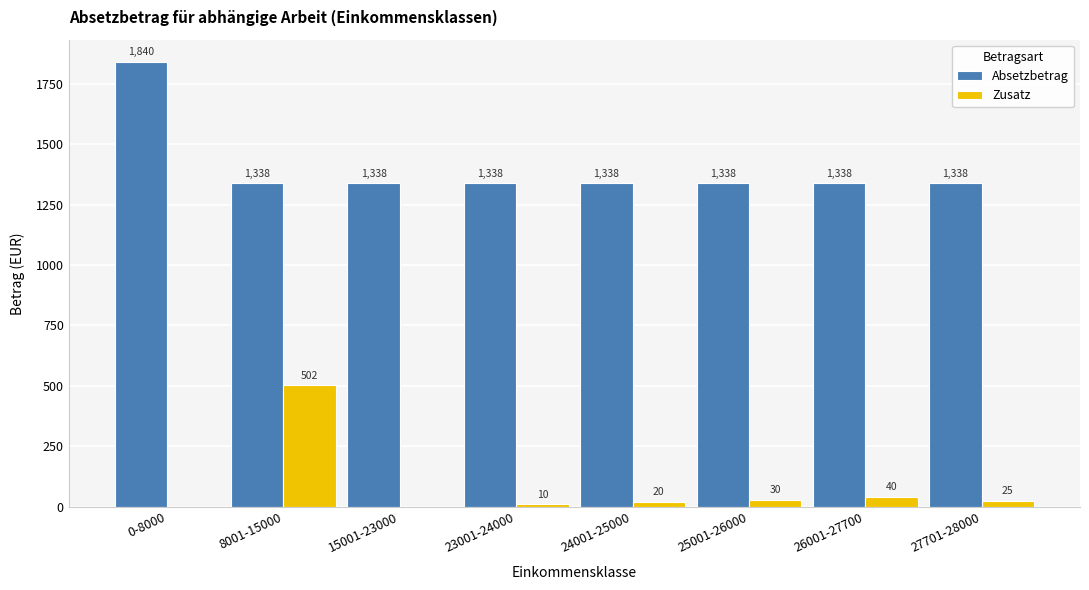

True or false: Absetzbetrag has a value of 1338 at 27701-28000.

True